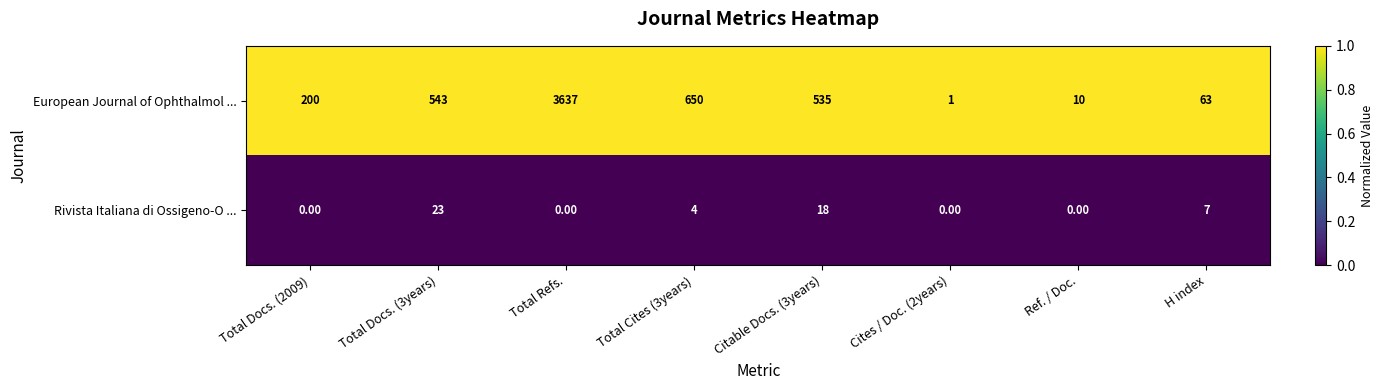

Which series has the largest range (max minus min)?

European Journal of Ophthalmol ...